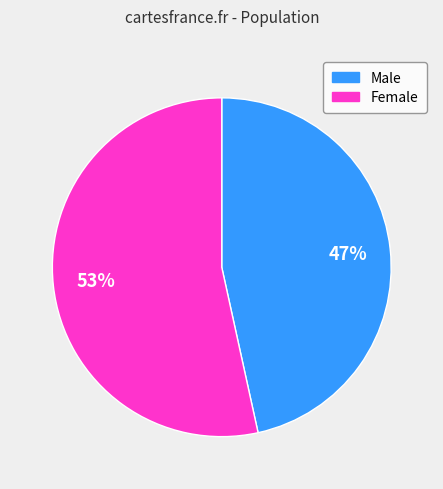

How many segments does this pie chart have?

2